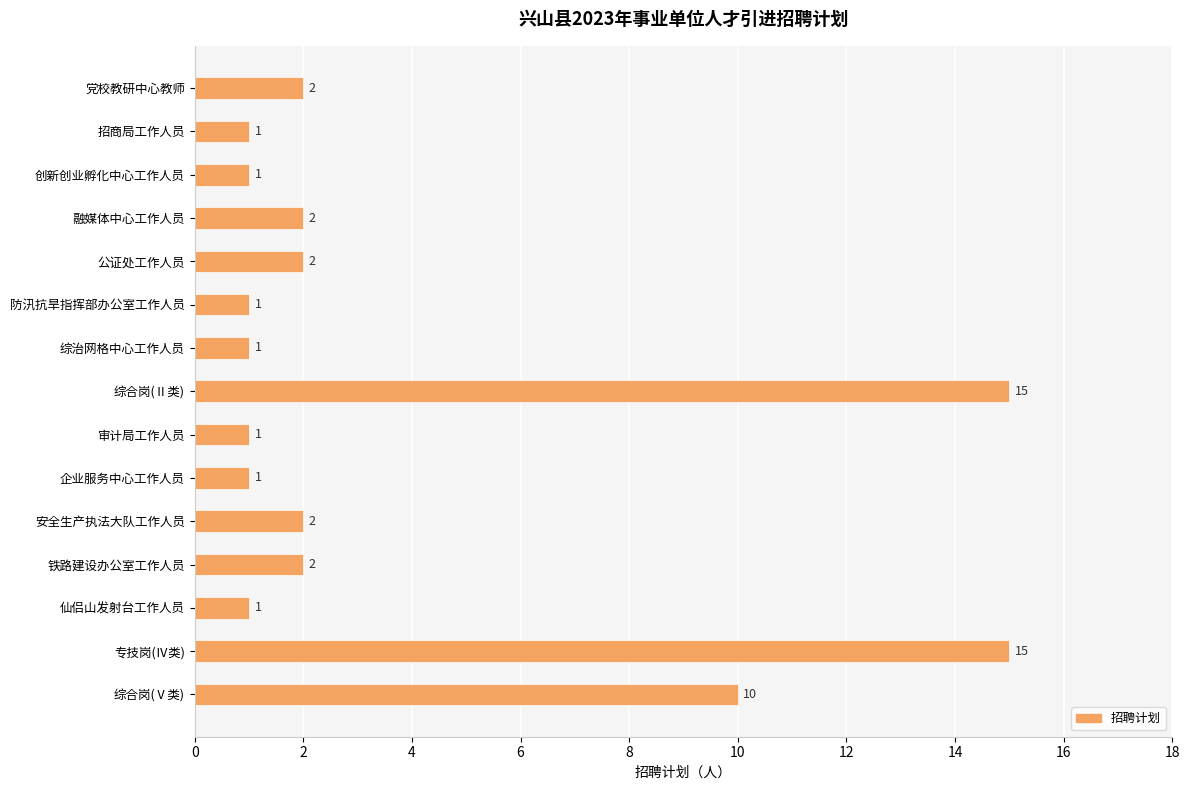

Reading top to bottom, transcribe all the data shown in this chart.

党校教研中心教师=2	招商局工作人员=1	创新创业孵化中心工作人员=1	融媒体中心工作人员=2	公证处工作人员=2	防汛抗旱指挥部办公室工作人员=1	综治网格中心工作人员=1	综合岗(Ⅱ类)=15	审计局工作人员=1	企业服务中心工作人员=1	安全生产执法大队工作人员=2	铁路建设办公室工作人员=2	仙侣山发射台工作人员=1	专技岗(Ⅳ类)=15	综合岗(Ⅴ类)=10